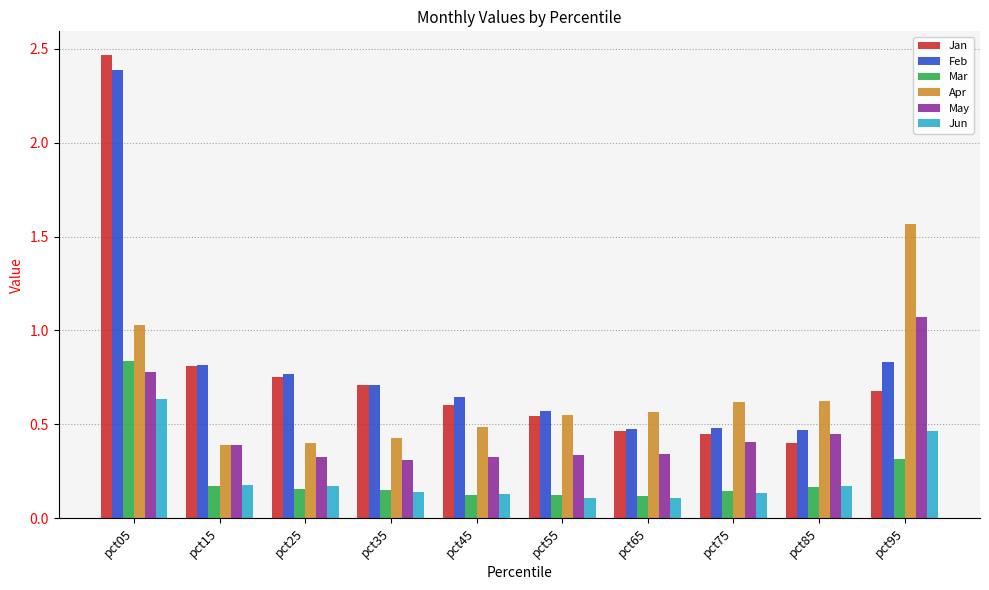

What is the sum of the May values at pct95 and pct15?

1.5